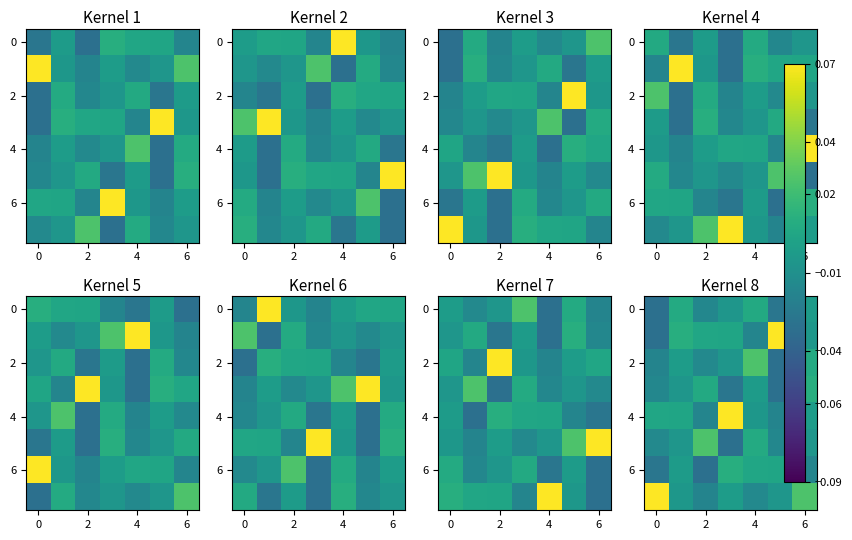

How many negative values does the 6 series have?

4